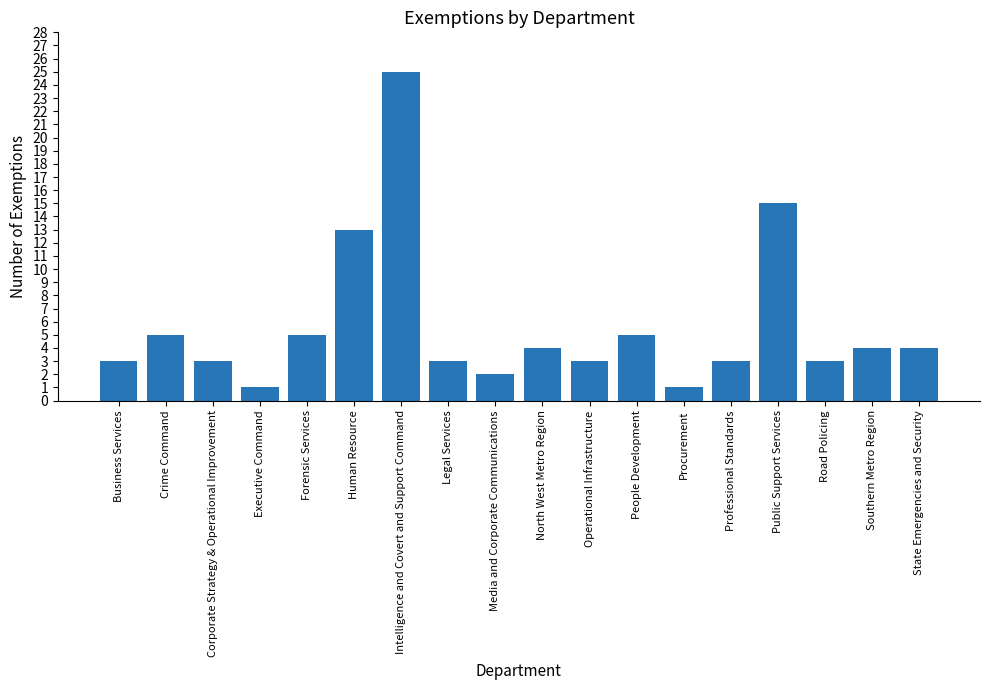

What is the ratio of the value at Procurement to the value at Business Services?

0.3